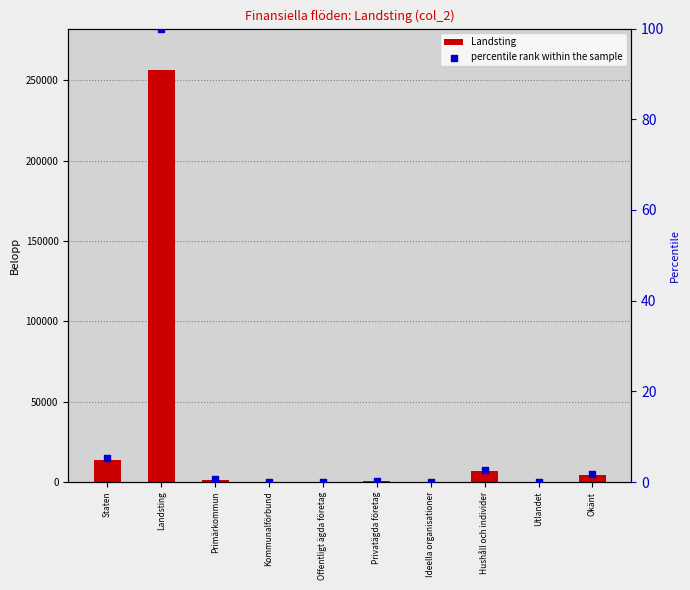

Which series has the largest total across all categories?

Landsting